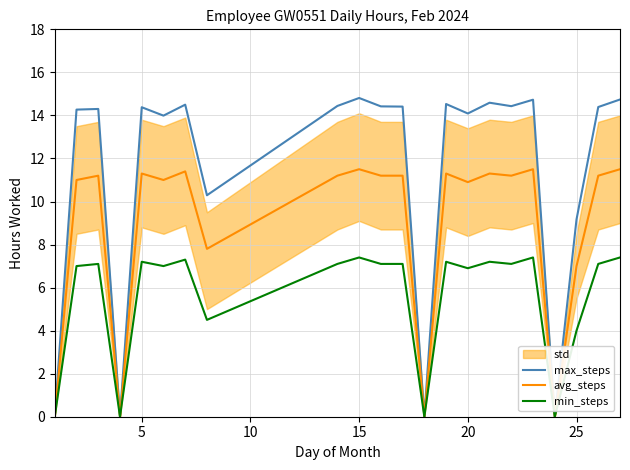

Is it true that min_steps equals 2.1 at 5?

False